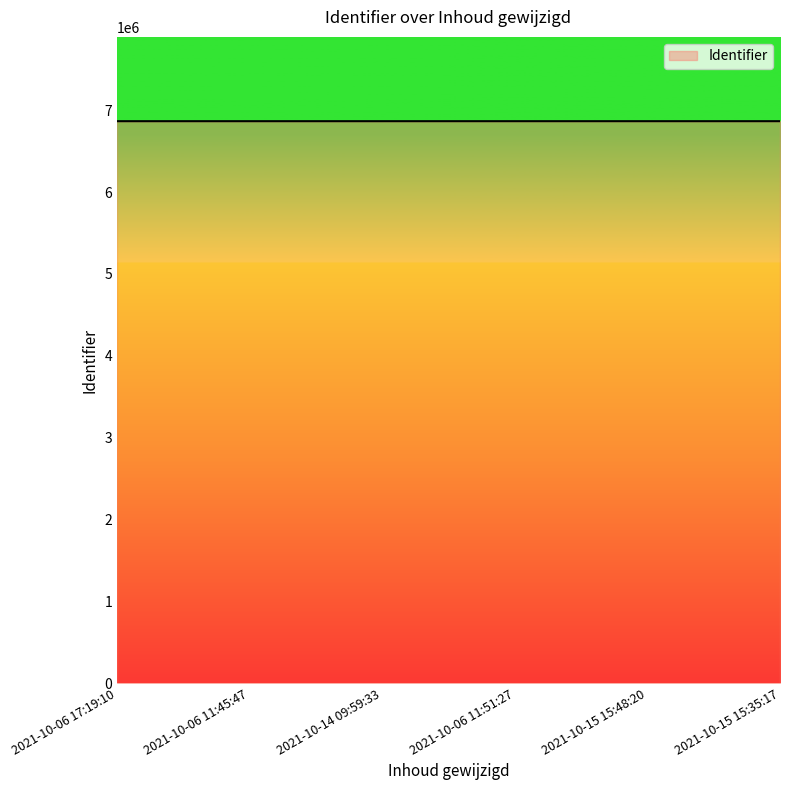

What is the difference between the maximum and minimum values?

14